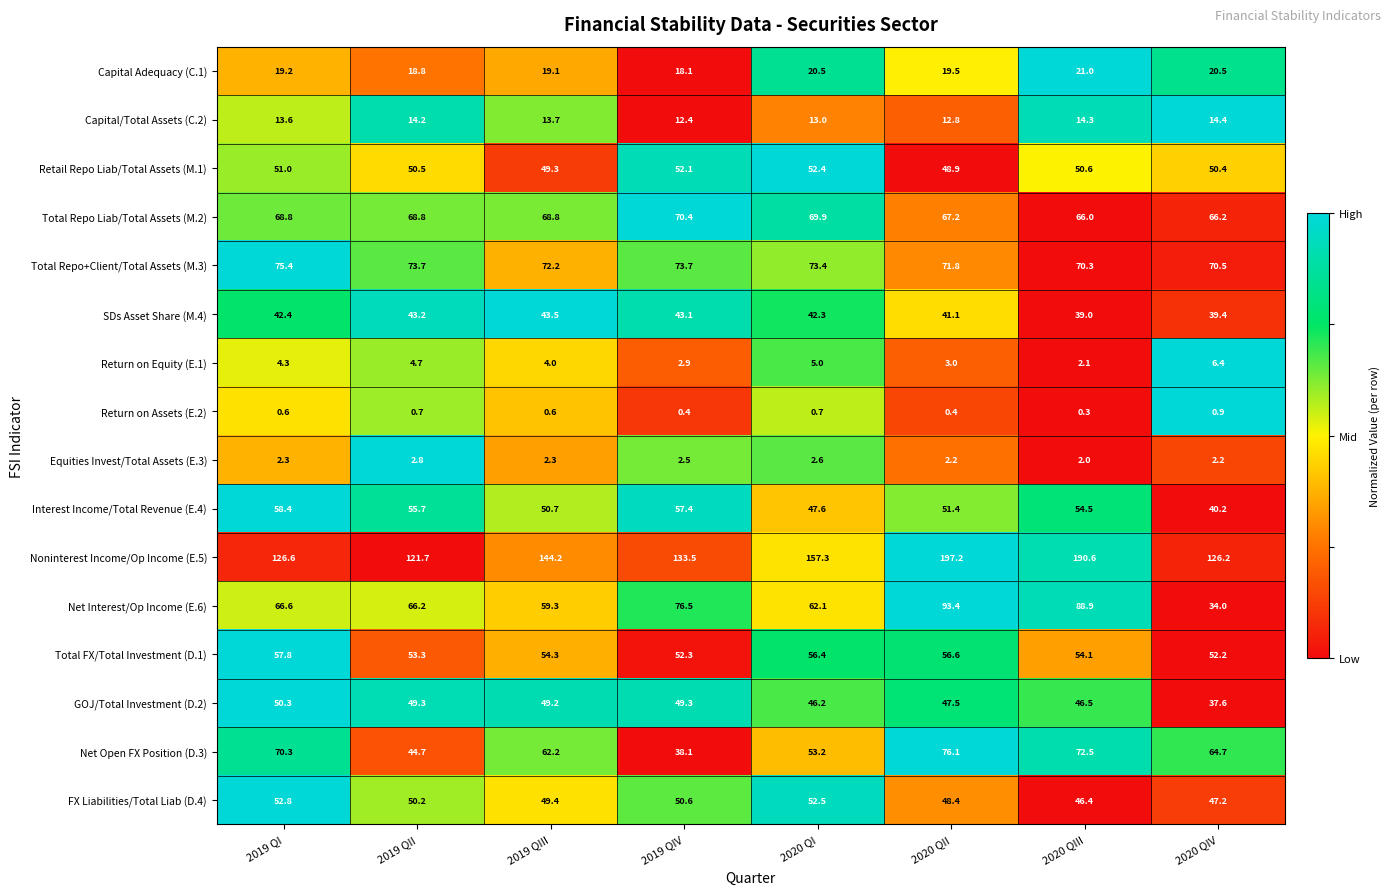

True or false: Total Repo Liab/Total Assets (M.2) has a value of 34.9 at 2019 QI.

False